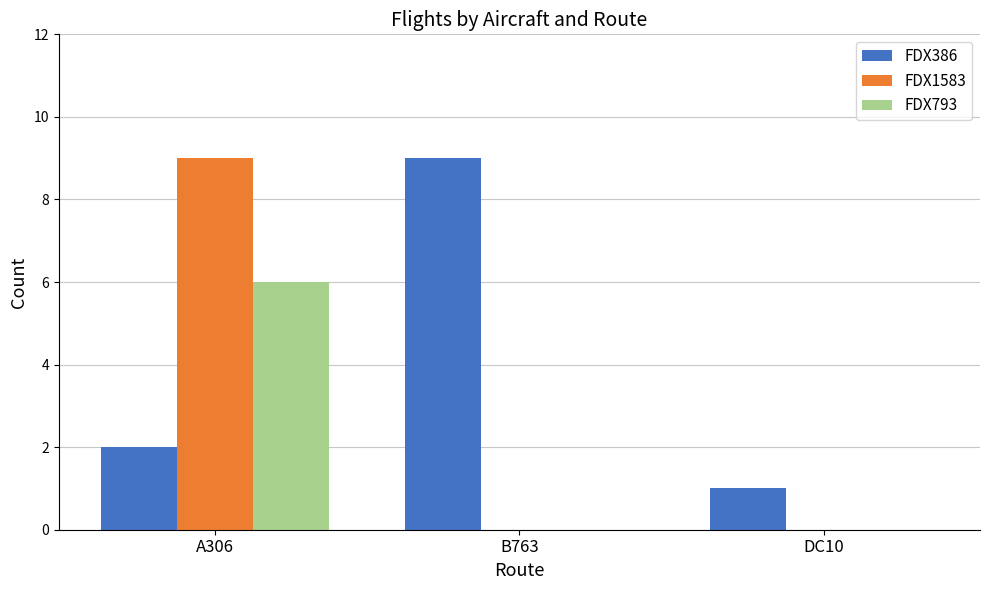

What is the greatest value displayed?

9